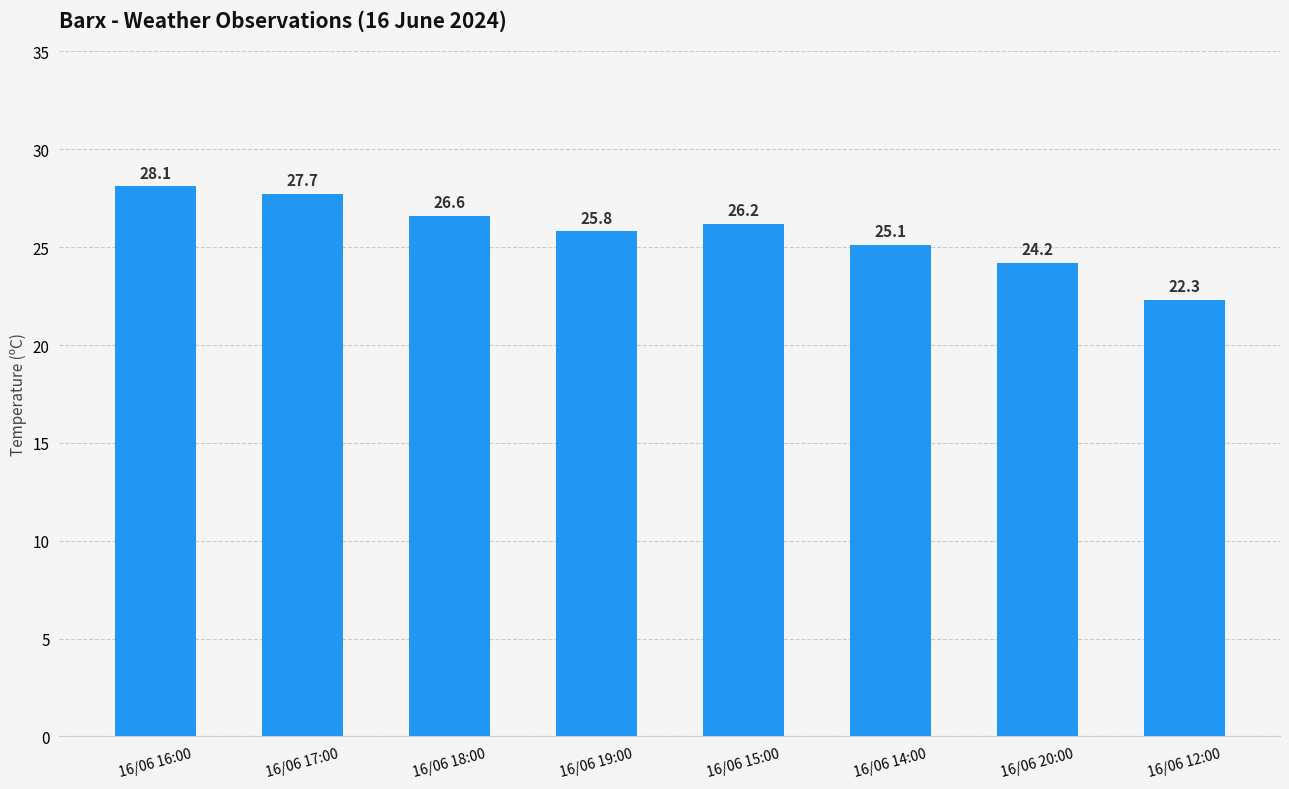

Approximately how many times larger is the value at 16/06 15:00 compared to 16/06 14:00?

1.0